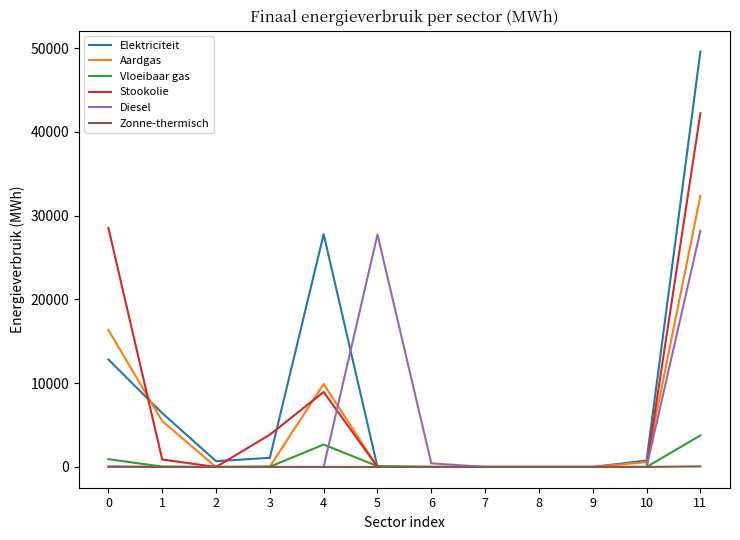

List the series in order of their peak value, lowest first.

Zonne-thermisch, Vloeibaar gas, Diesel, Aardgas, Stookolie, Elektriciteit